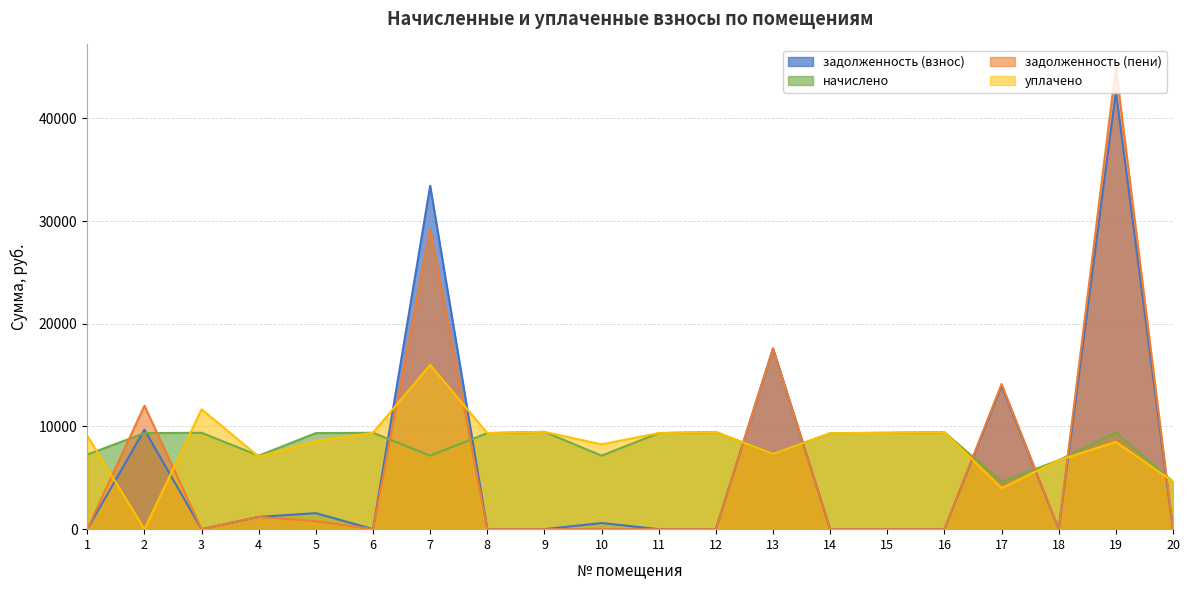

Where does the уплачено series first go above 9338?

3